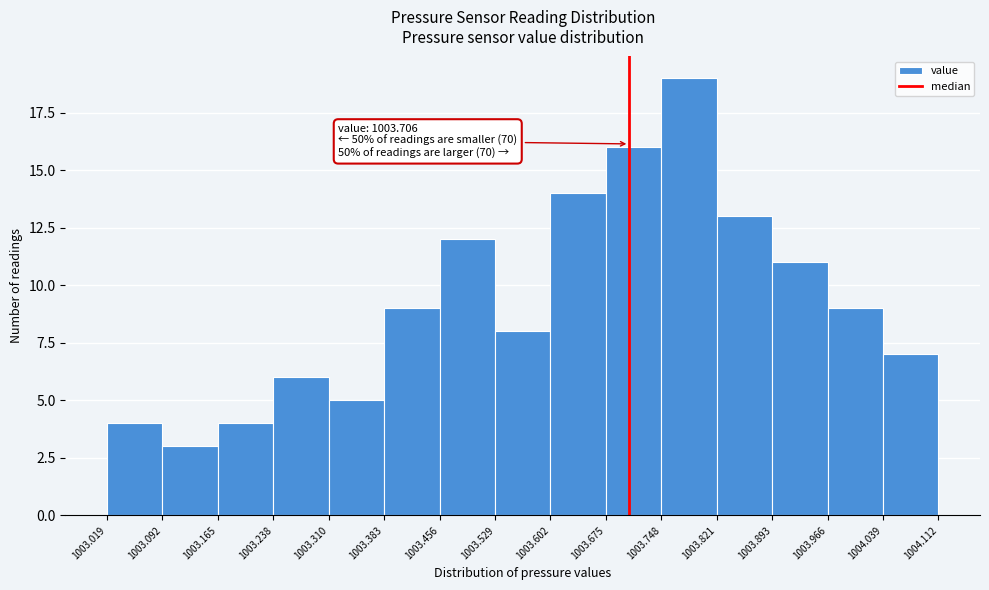

Which range on the x-axis has the tallest bar?

1003.748 to 1003.821